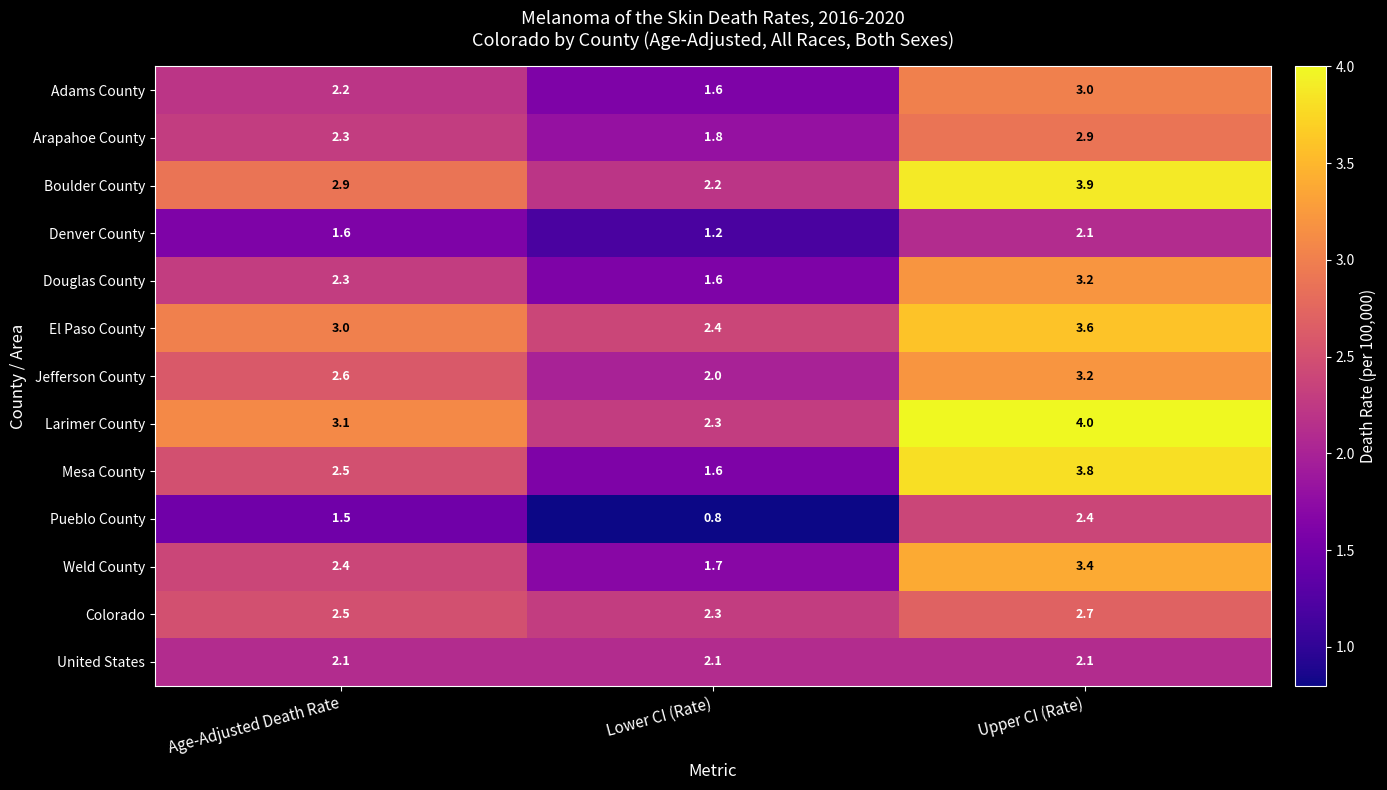

Which category has the lowest value in the Arapahoe County series?

Lower CI (Rate)